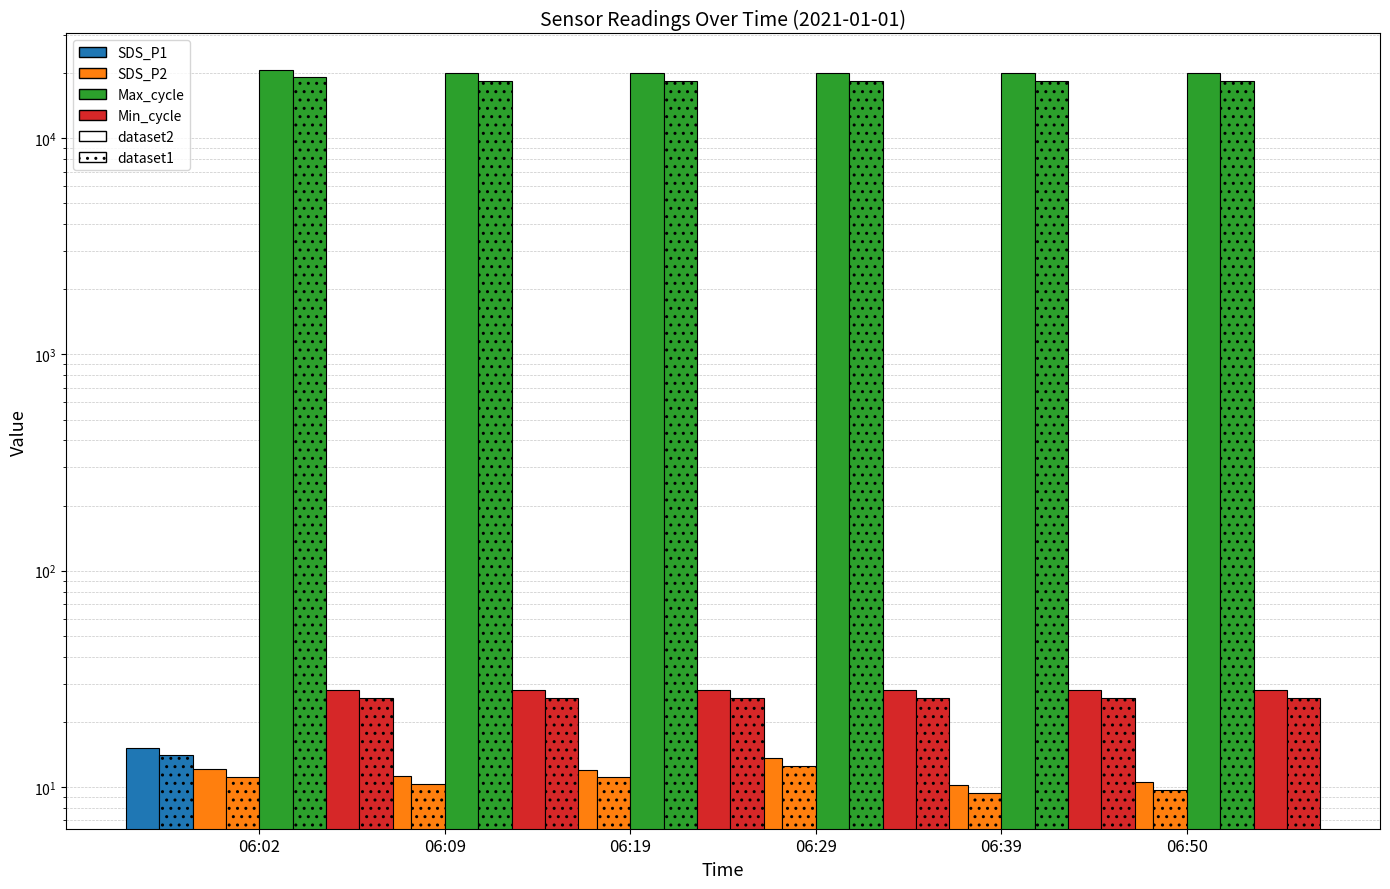

True or false: Min_cycle has a value of 28.0 at 06:29.

True